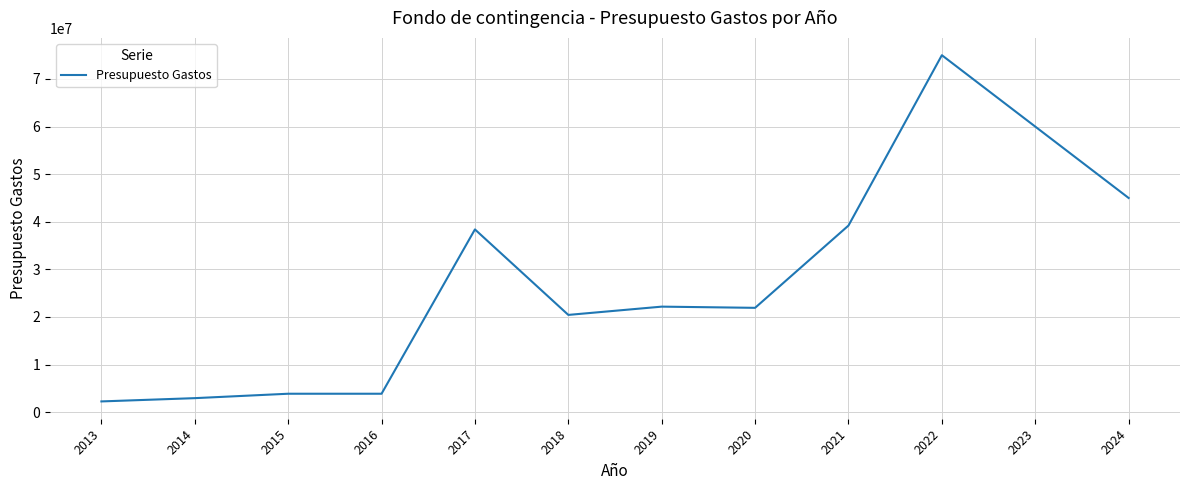

What is the greatest value displayed?

75000000